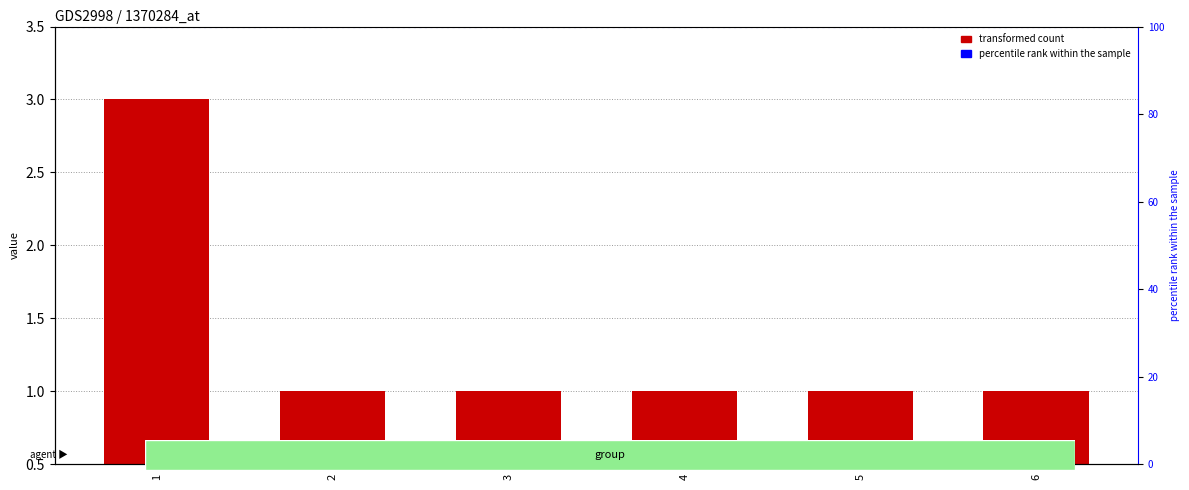

What is the average value?

1